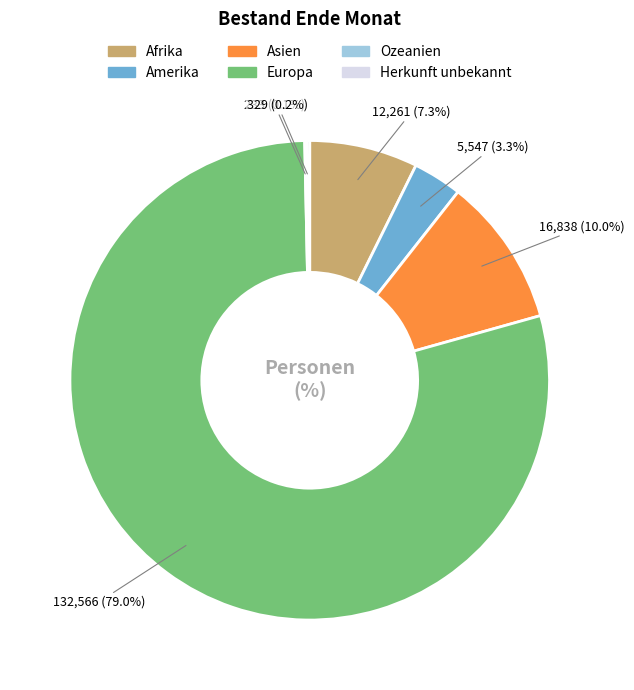

What is the total percentage of Asien and Europa?

89.1%